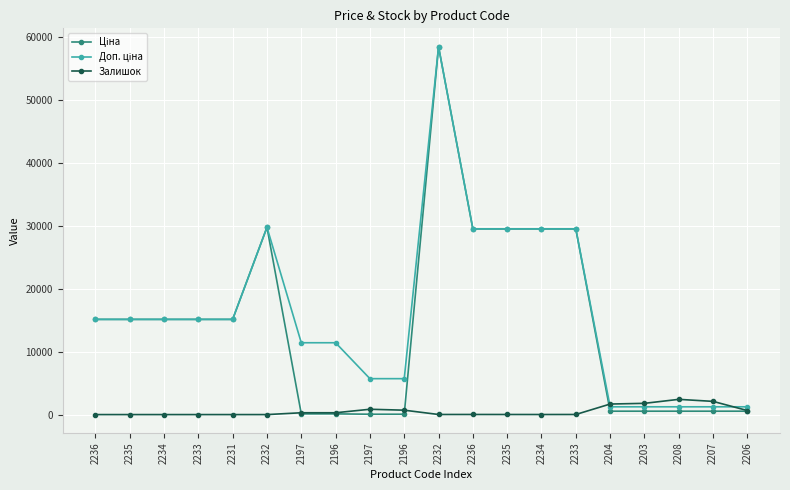

How many categories are shown in the chart?

20